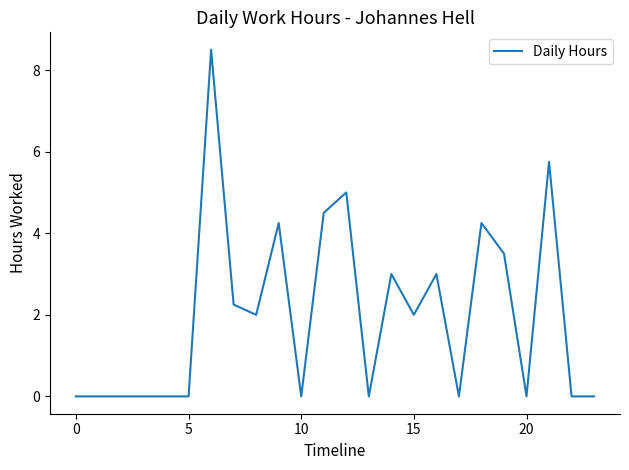

How many lines are shown in the chart?

1